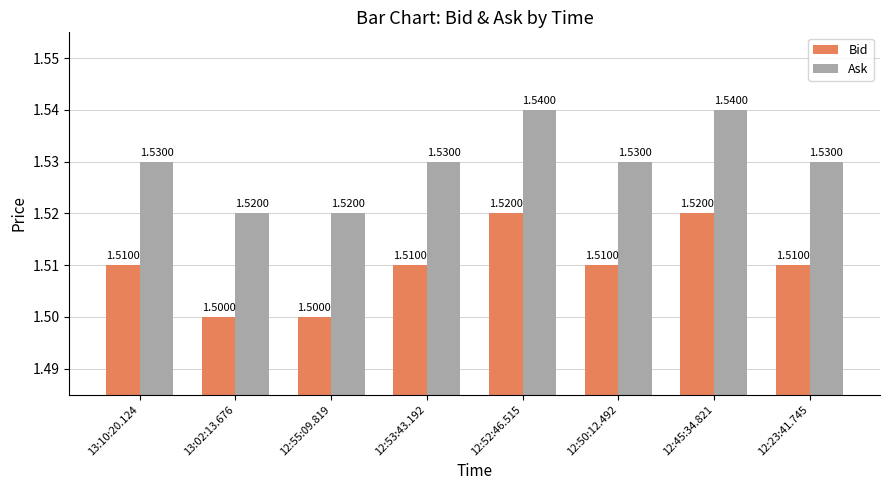

Rank the series at 12:53:43.192 from lowest to highest value.

Bid, Ask